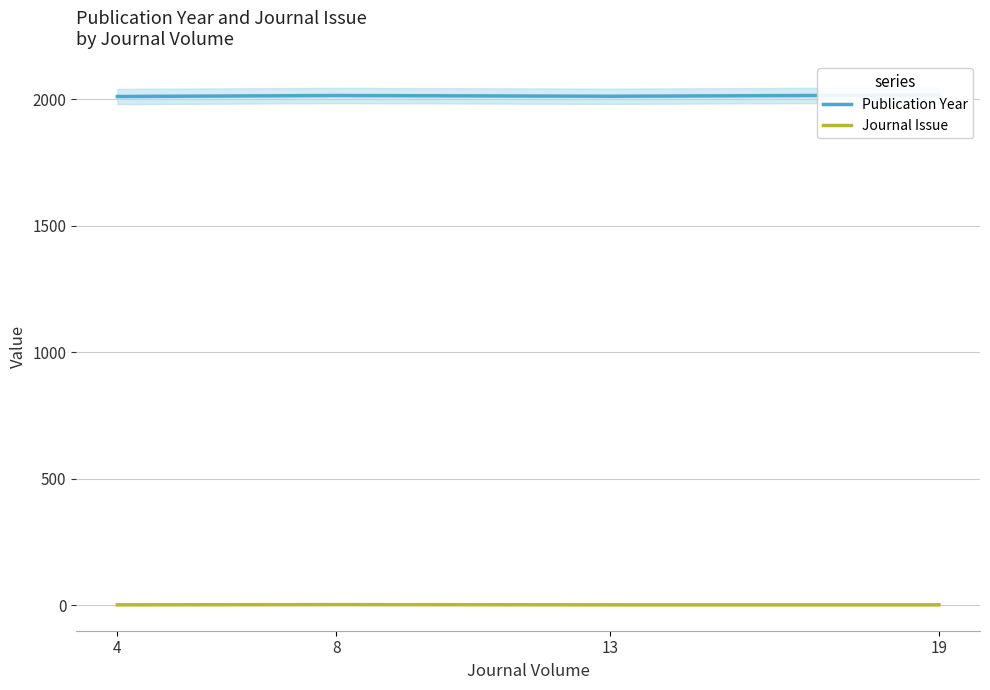

What is the sum of all Journal Issue values?

5